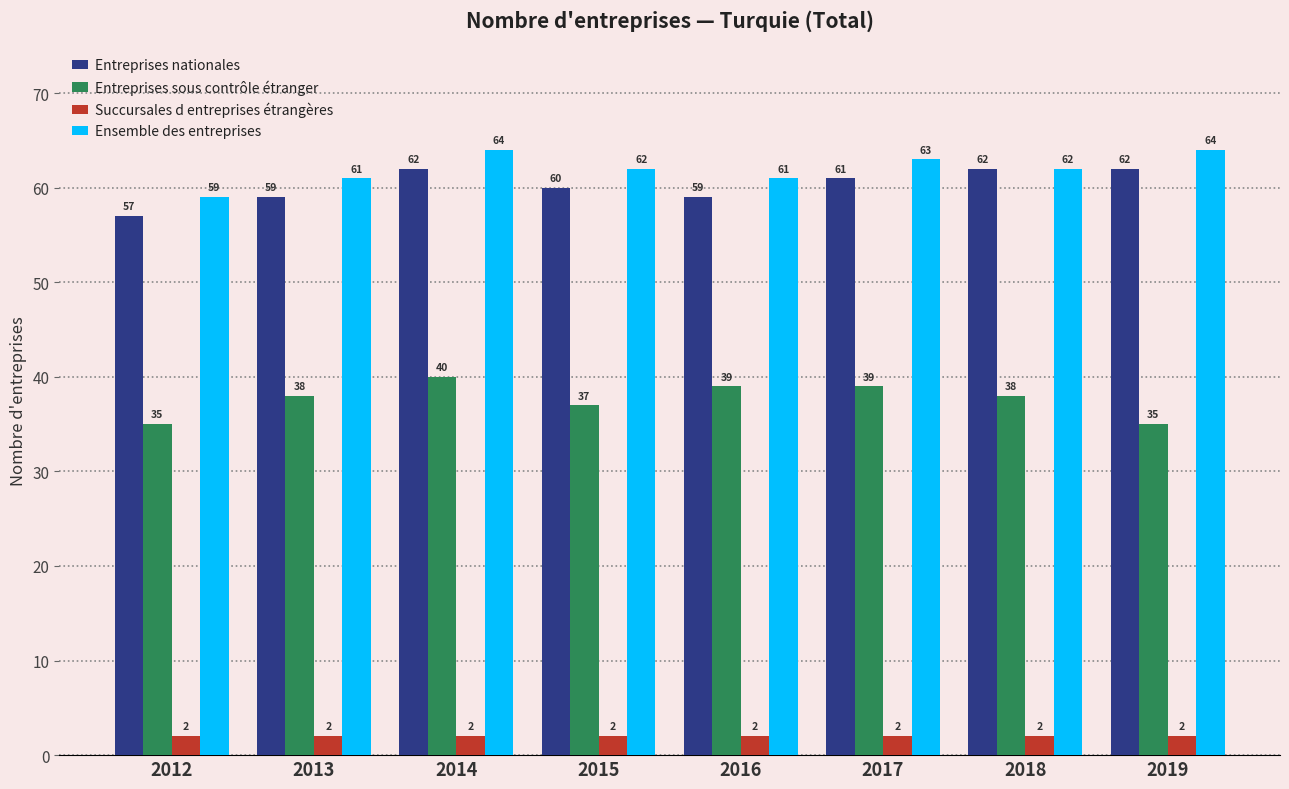

What is the total value across all series at 2013?

160